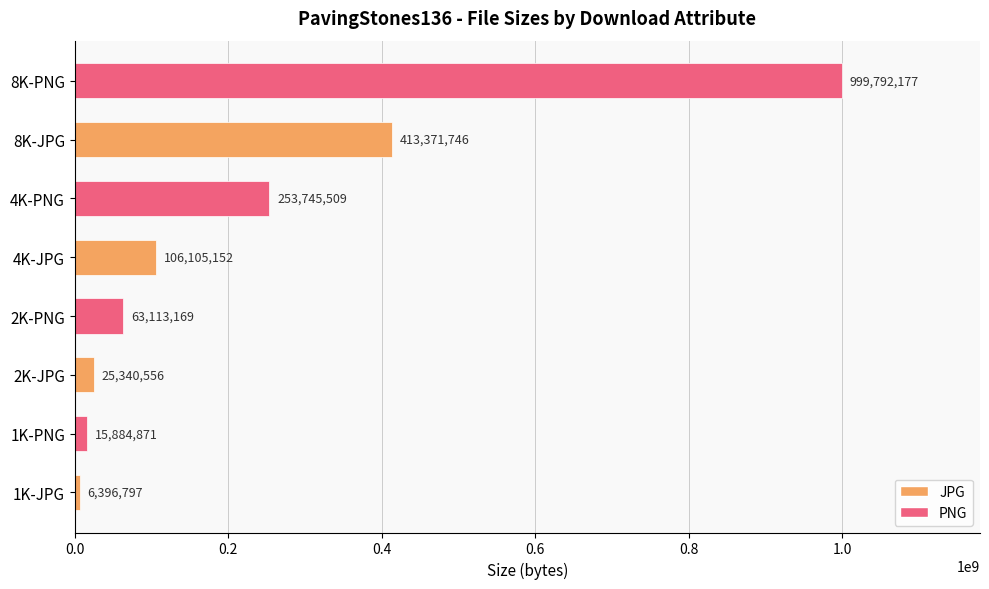

Reading bottom to top, list all the values displayed in this chart.

6396797	15884871	25340556	63113169	106105152	253745509	413371746	999792177